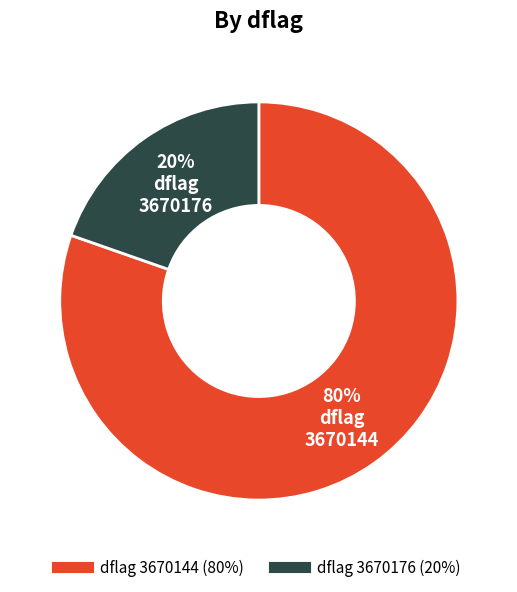

Is there a majority slice in this chart?

Yes